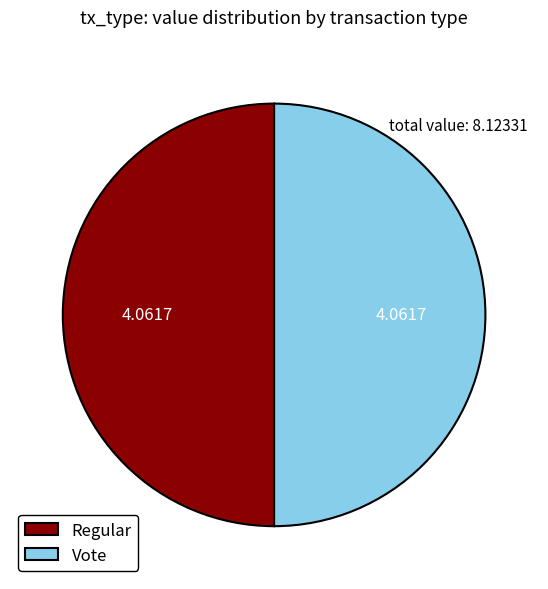

Approximately how many times larger is the value at Vote compared to Regular?

1.0